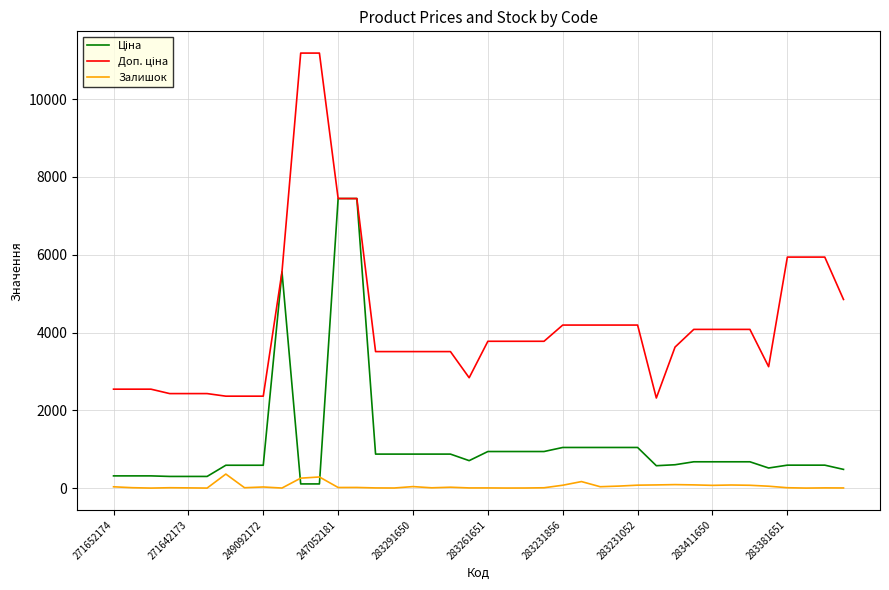

How many categories are shown in the chart?

40